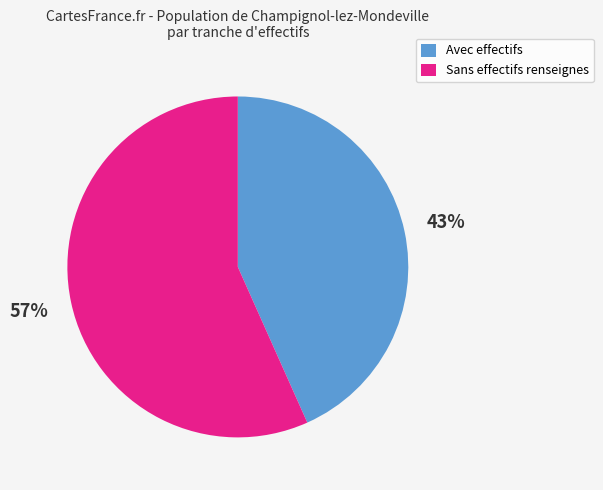

Rank the categories by value from lowest to highest.

Avec effectifs, Sans effectifs renseignes